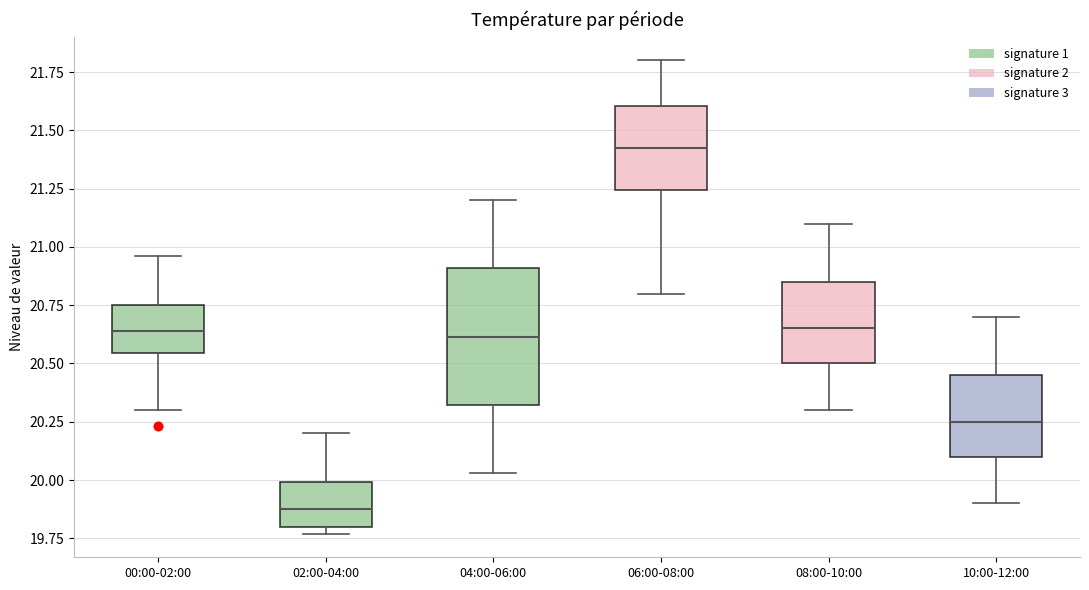

Reading left to right, read every box against the y-axis: the position of its median line, the range the box covers, and the ends of its whiskers. The values are not printed on the chart, so give them approximately, as read against the axis.

00:00-02:00: median 20.65, box 20.55 to 20.75, whiskers 20.30 to 20.95
02:00-04:00: median 19.90, box 19.80 to 20.00, whiskers 19.75 to 20.20
04:00-06:00: median 20.60, box 20.30 to 20.90, whiskers 20.05 to 21.20
06:00-08:00: median 21.45, box 21.25 to 21.60, whiskers 20.80 to 21.80
08:00-10:00: median 20.65, box 20.50 to 20.85, whiskers 20.30 to 21.10
10:00-12:00: median 20.25, box 20.10 to 20.45, whiskers 19.90 to 20.70